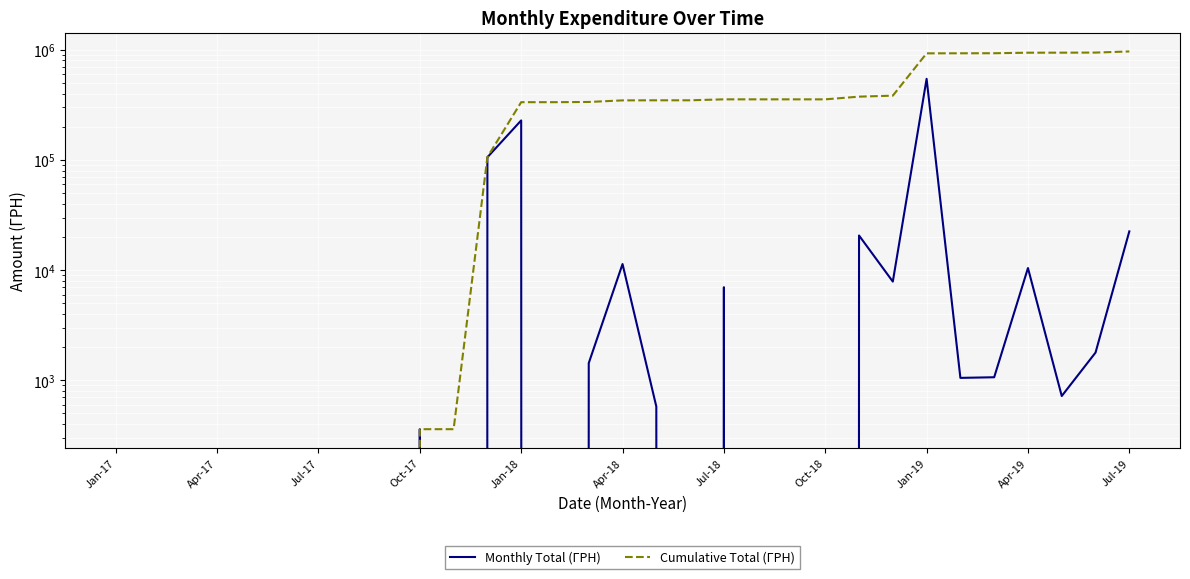

What is the approximate value of Monthly Total (ГРН) at Jul-18?

7000.0